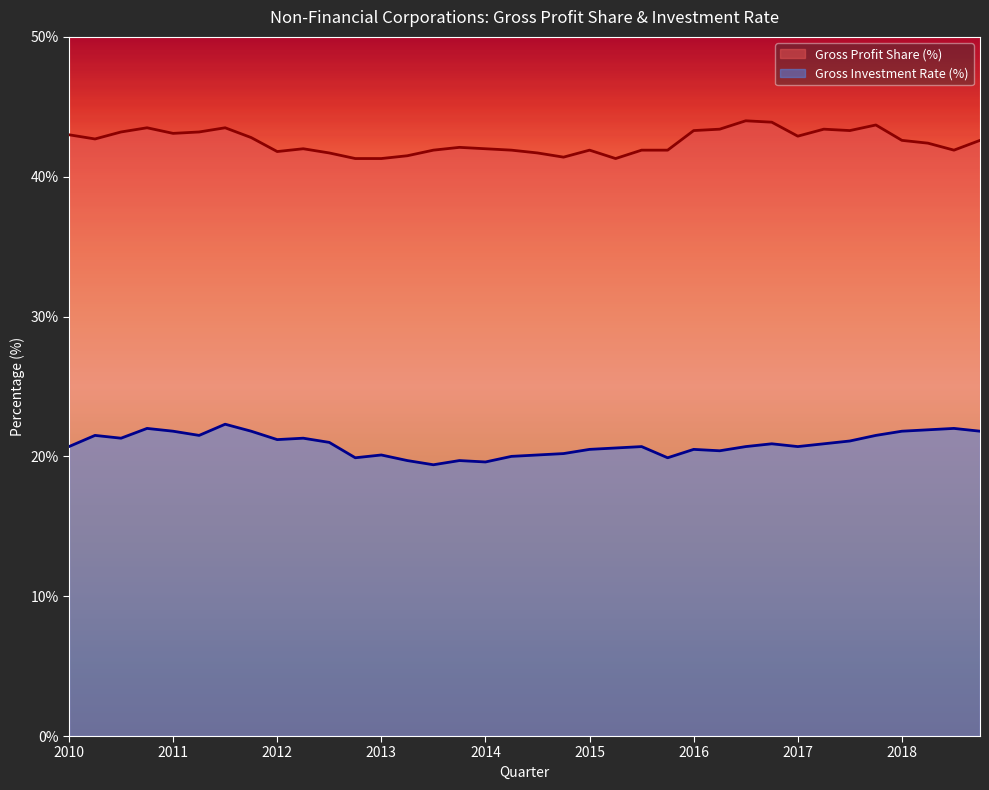

The Gross Profit Share (%) series shows 41.8 at 2012. True or false?

True